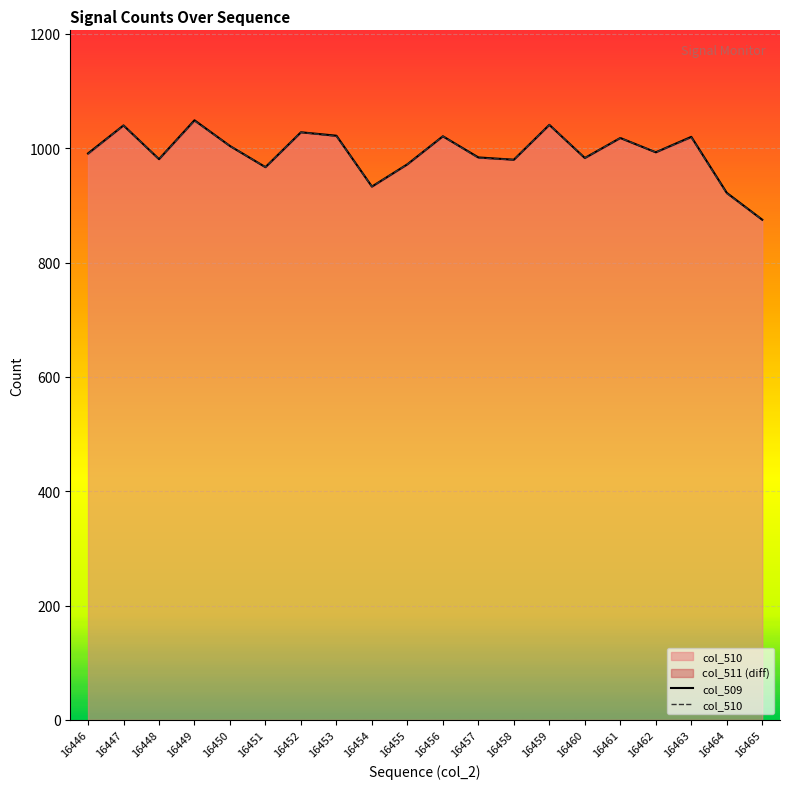

What is the minimum value for col_509?

875